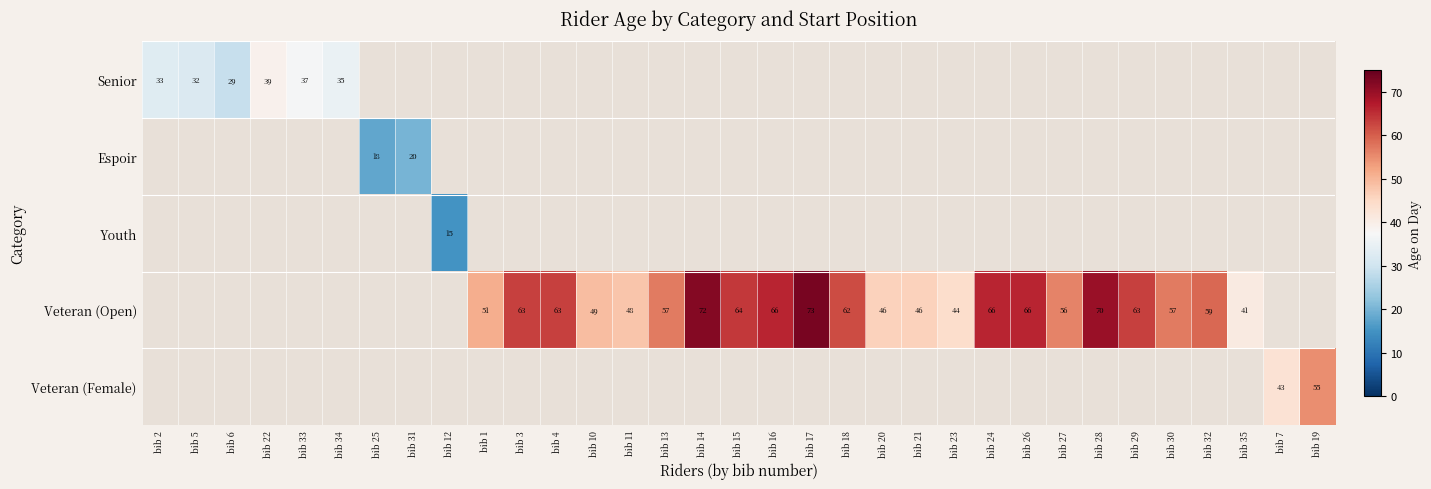

The Veteran (Open) series shows 64 at bib 15. True or false?

True